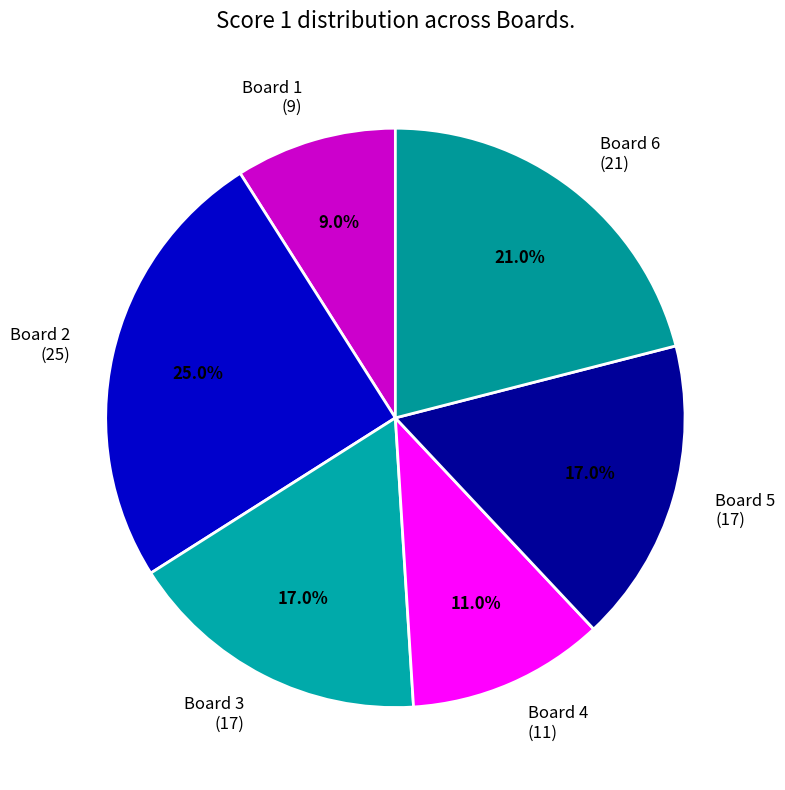

Between Board 4 and Board 2, which is larger?

Board 2